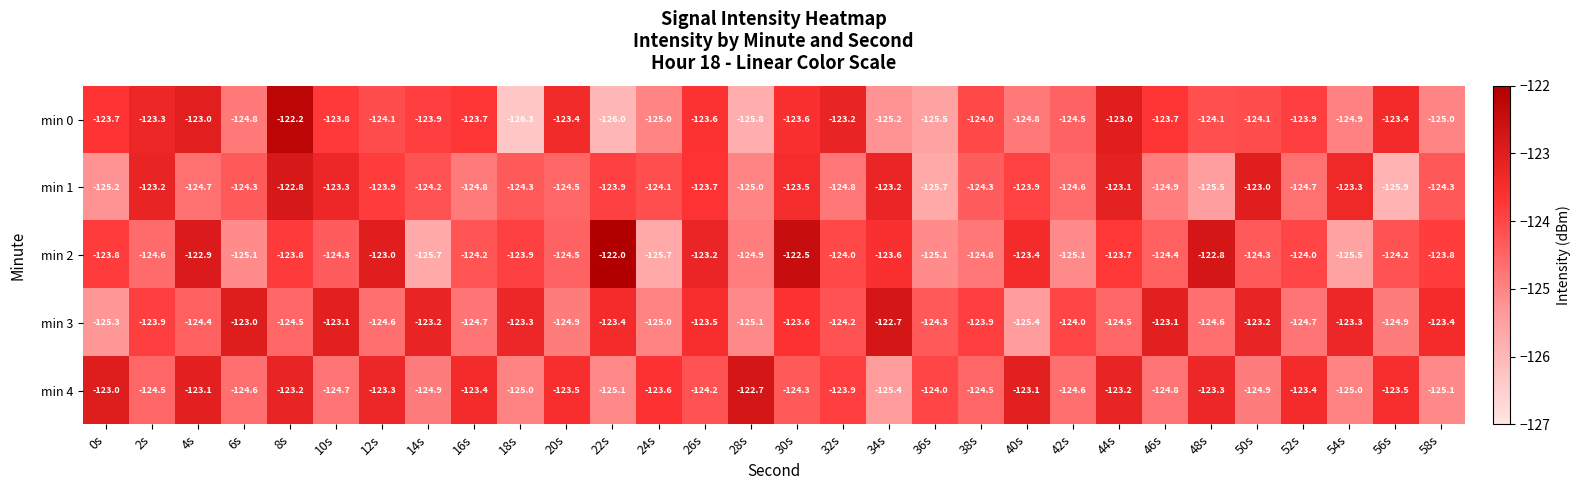

What is the spread (max minus min) of values at 22s?

4.0